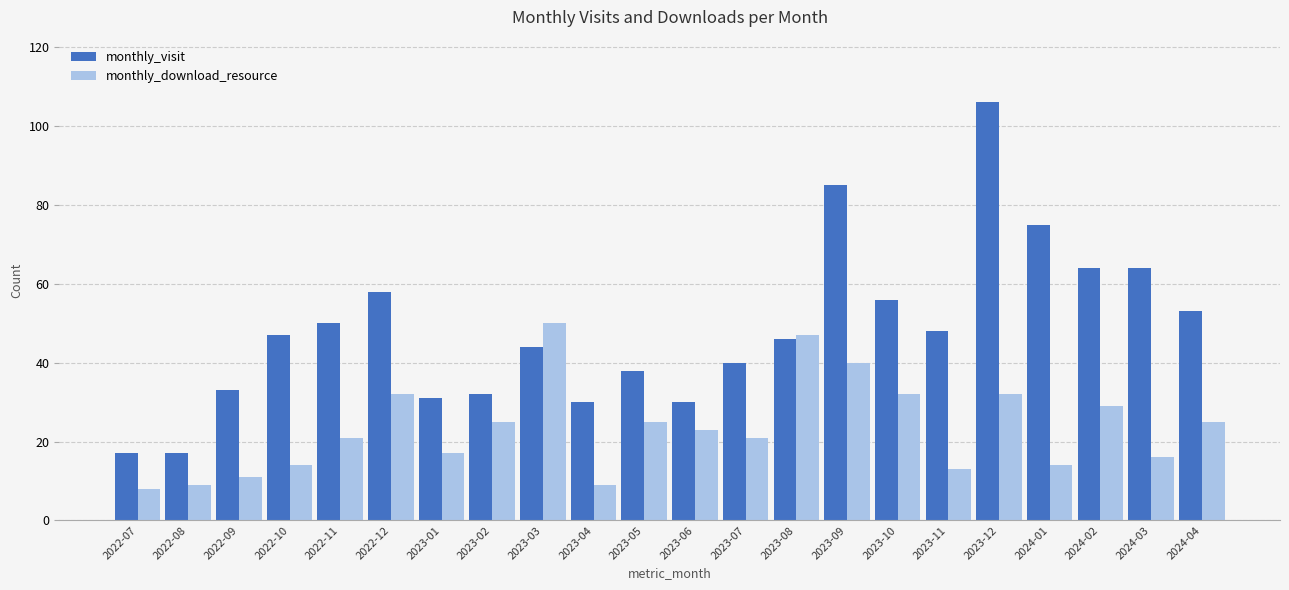

What is the difference between the second highest and second lowest values in the monthly_download_resource series?

38